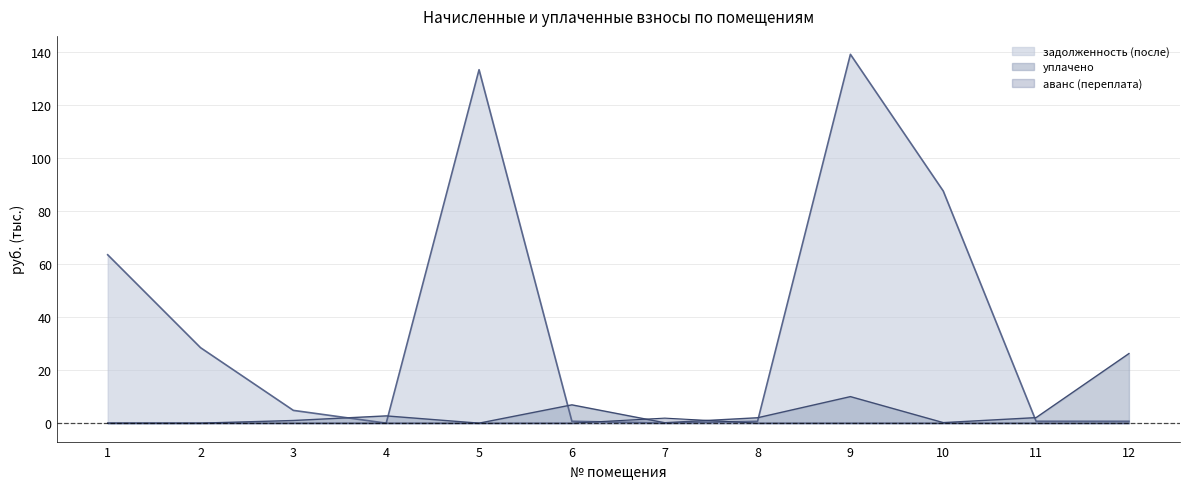

Which series has the largest total across all categories?

задолженность (после)